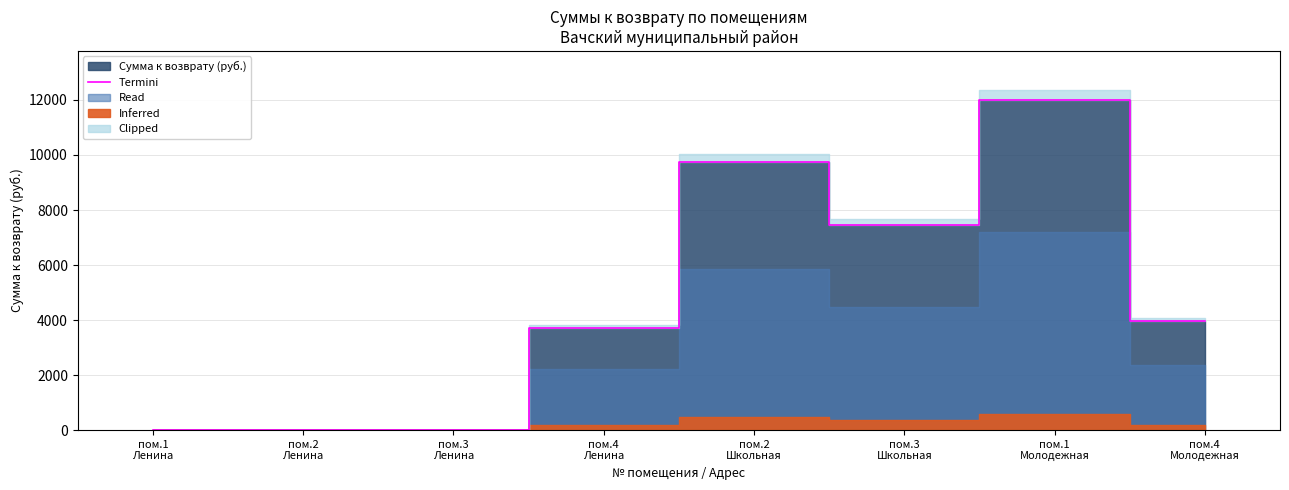

What is the ratio of the value at пом.4
Молодежная to the value at пом.3
Школьная?

0.5